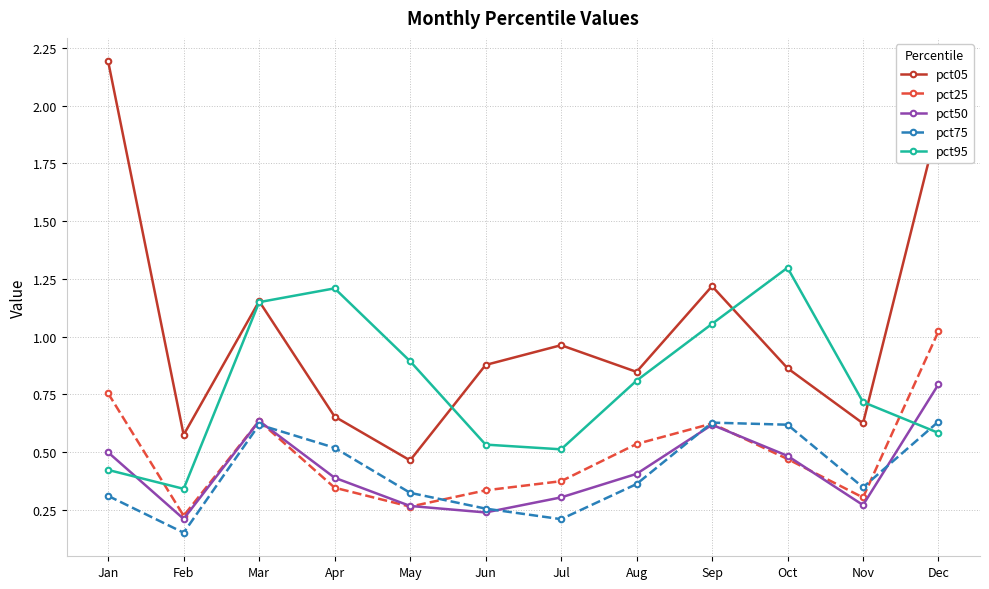

Is it true that pct25 equals 0.6 at Jun?

False